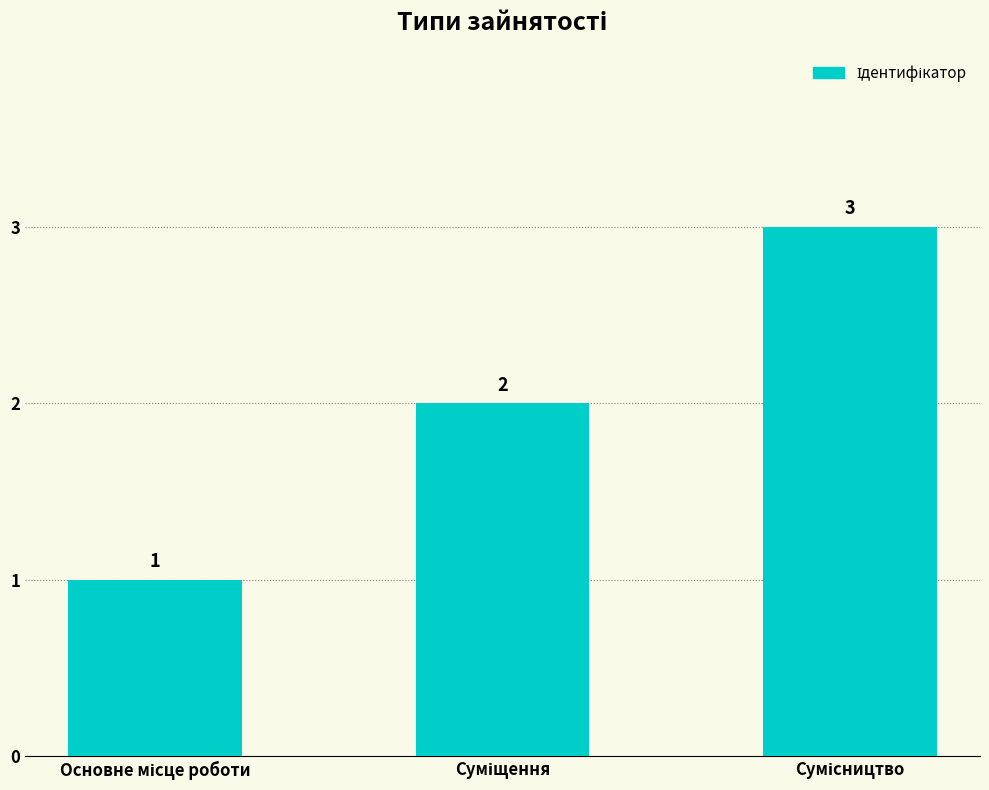

How many series are shown in this chart?

1